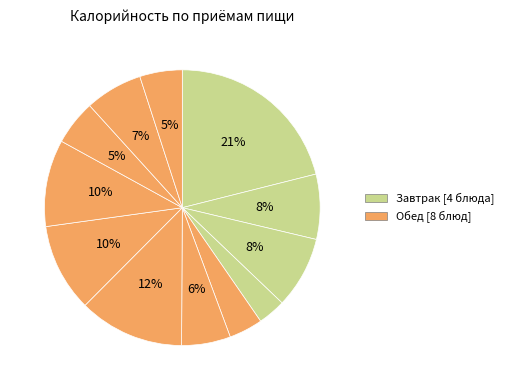

How many slices are in this pie chart?

12